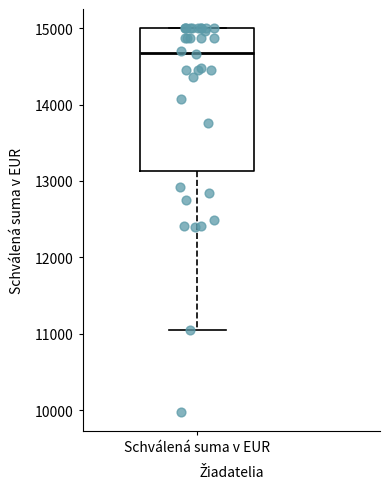

Transcribe this box plot: give where the median line is, the range the box spans, and where the two whiskers end, as read against the y-axis. The values are not printed on the chart, so give them approximately, as read against the axis.

median 14700, box 13100 to 15000, whiskers 11100 to 15000